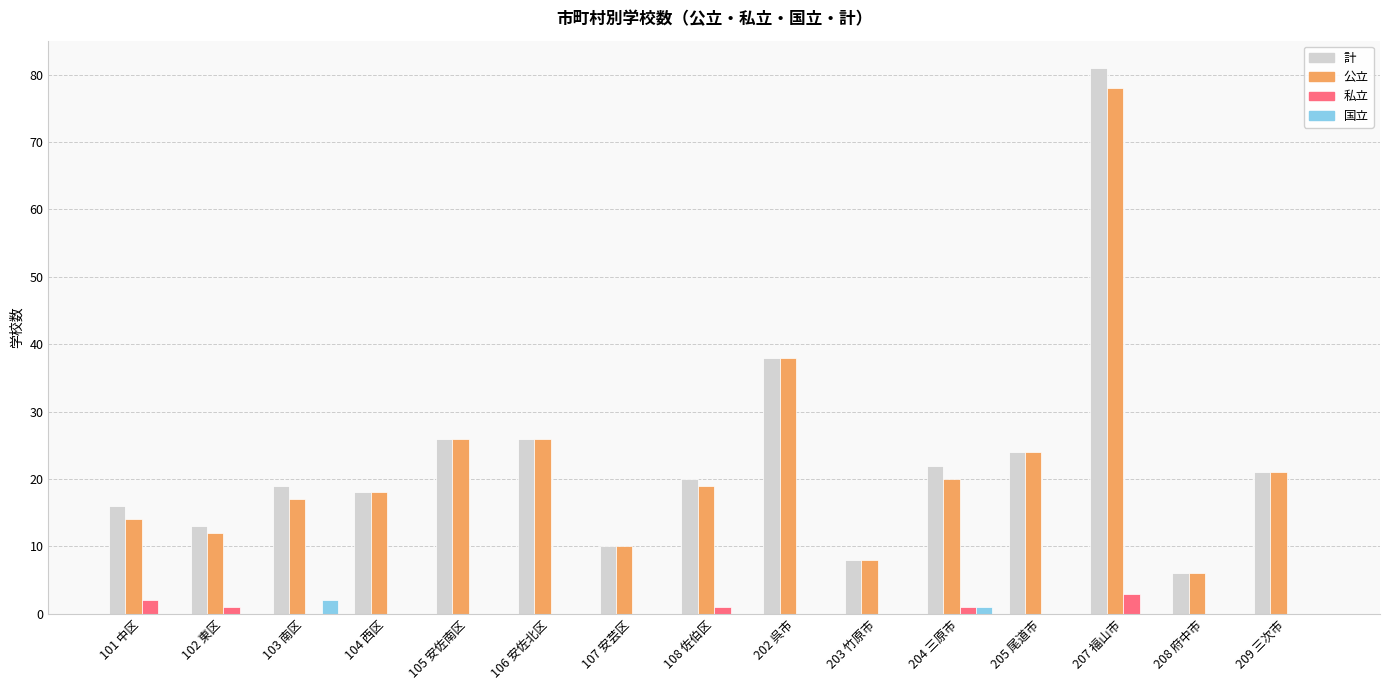

The value of 公立 at 101 中区 is 14. True or false?

True